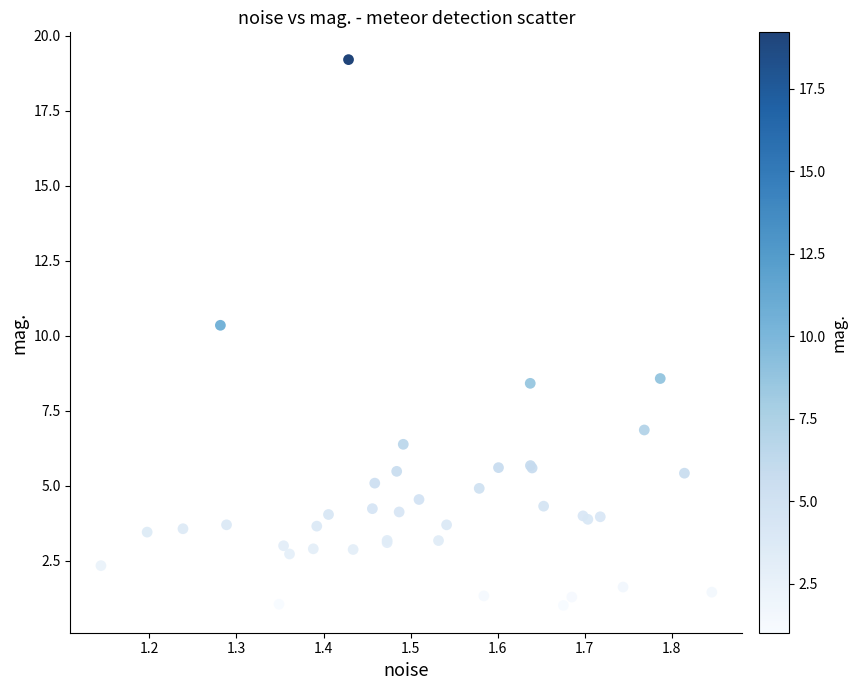

What Y value in the scatter plot is closest to 10?

10.4